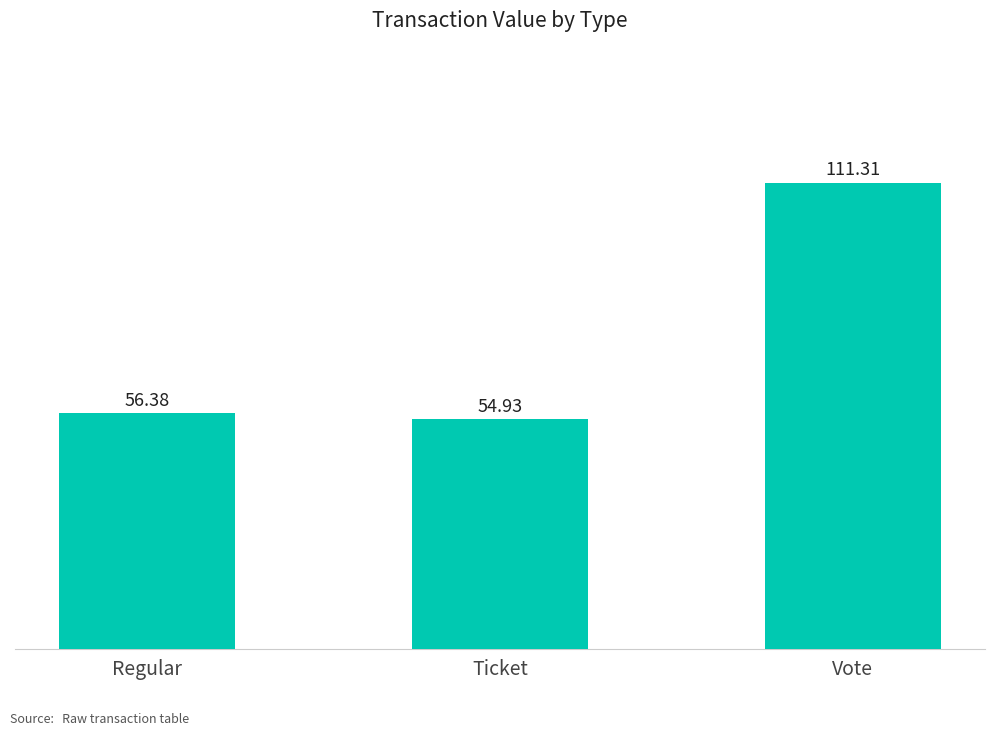

List the labels in order of value, smallest first.

Ticket, Regular, Vote